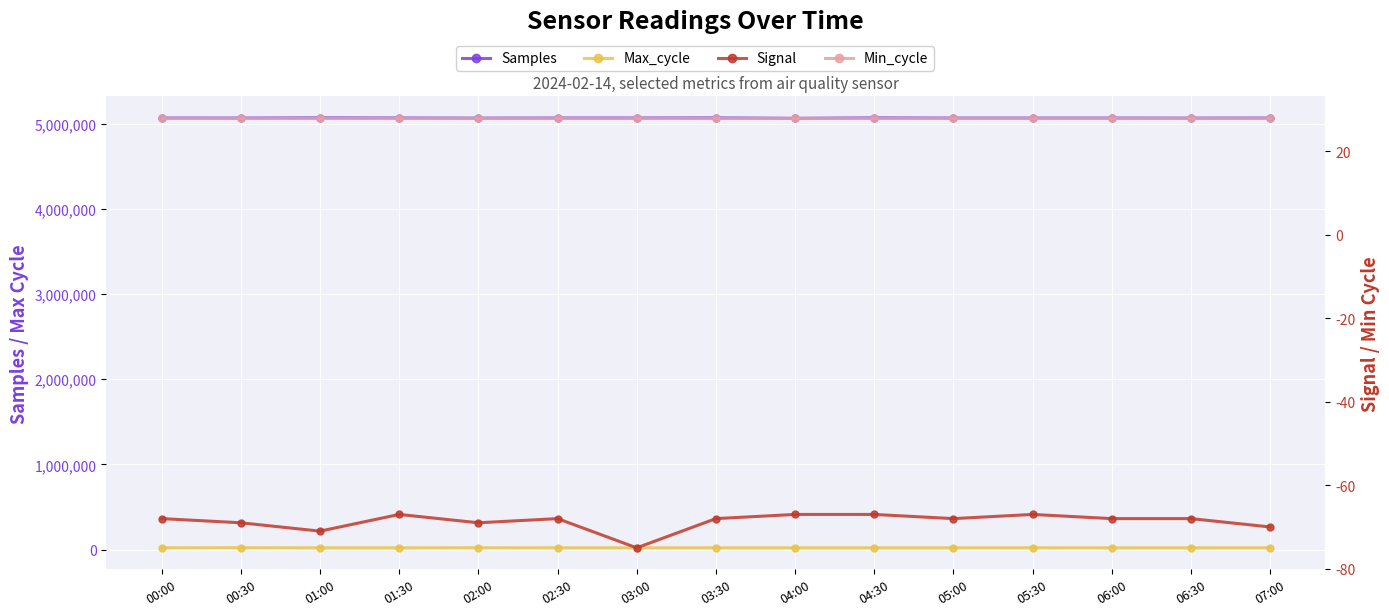

True or false: Samples has more than 0 interior local peaks.

True